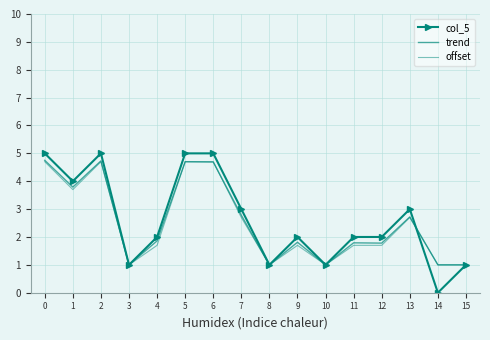

Which category has the lowest value across all series?

14